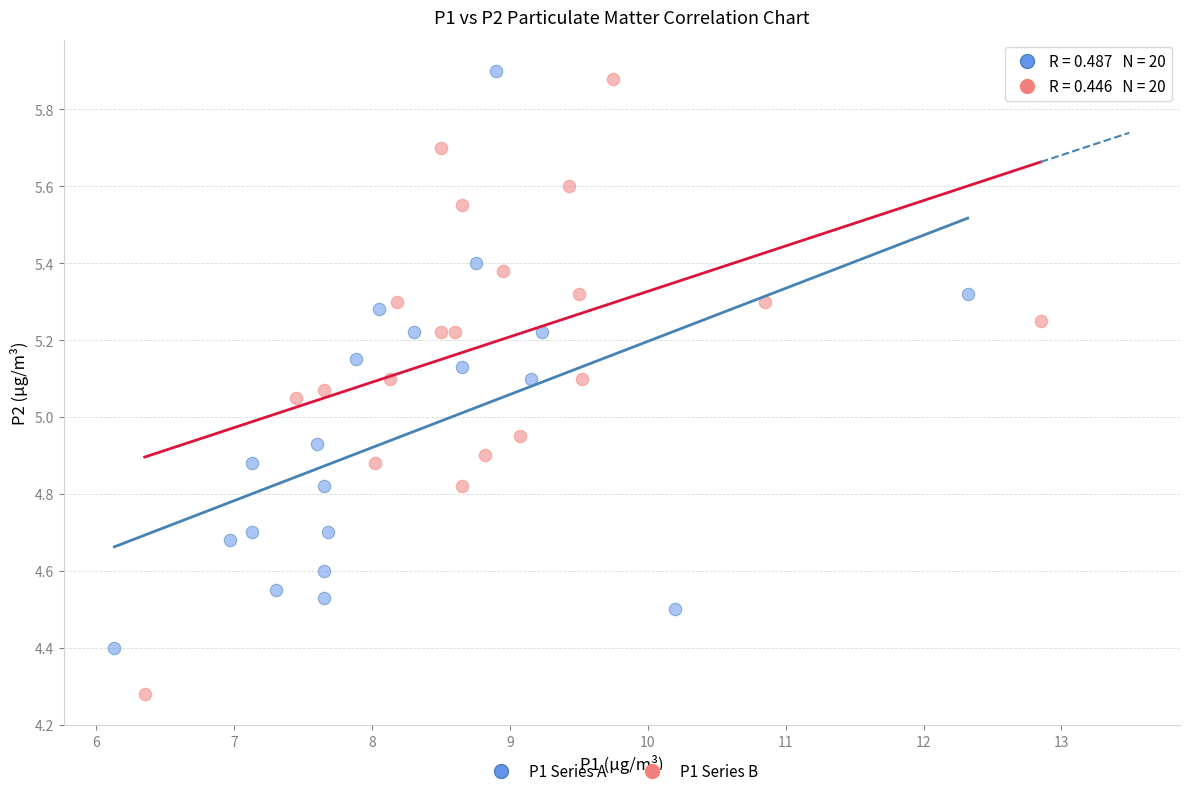

What are all the series names shown in the legend?

P1 Series A, P1 Series B